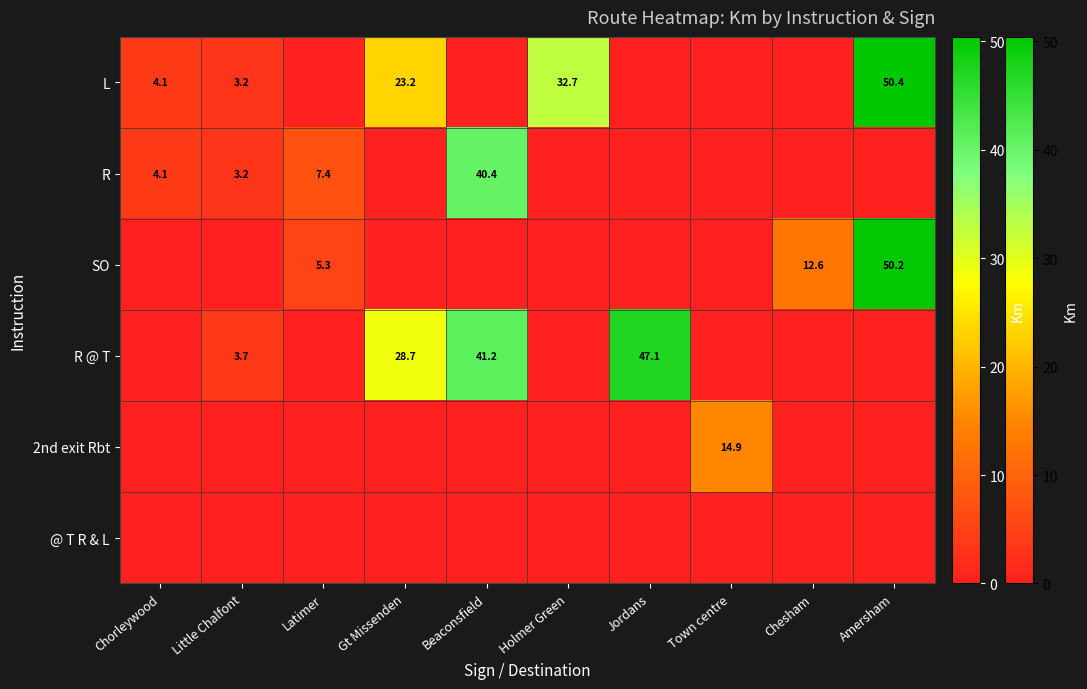

What is the difference between the R values at Chorleywood and Beaconsfield?

36.3